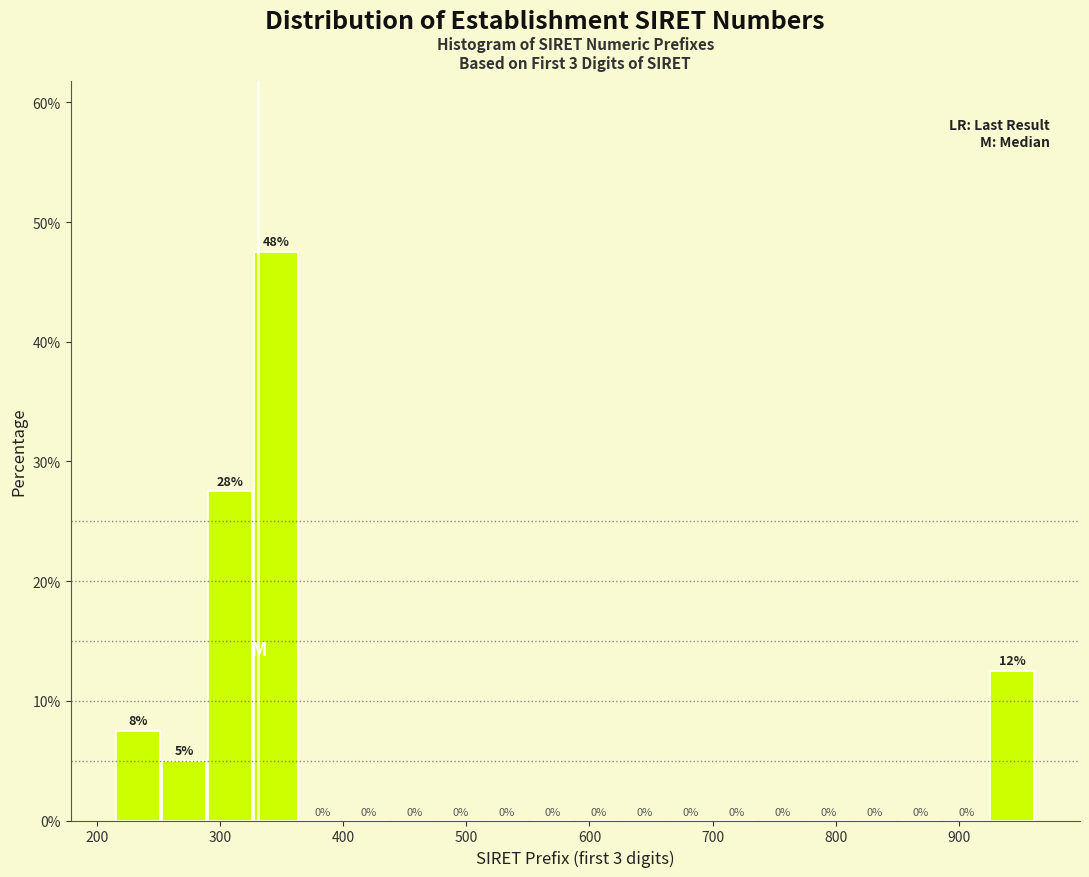

Read against the x-axis, roughly where is the centre of the tallest bar?

350